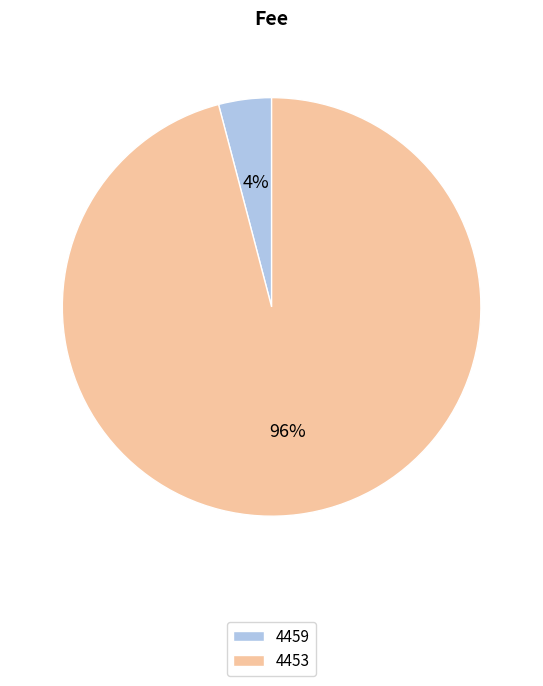

Count the number of slices in the pie.

2